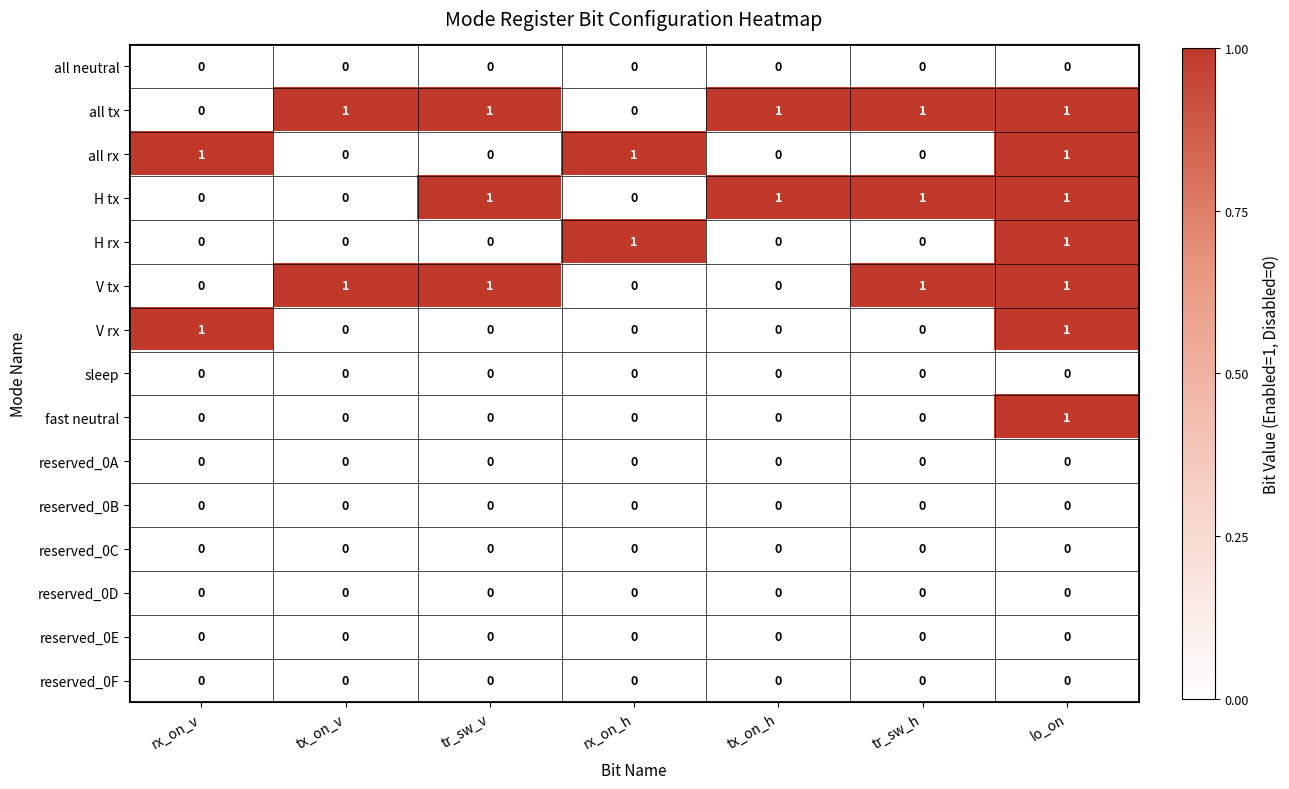

The value of fast neutral at rx_on_h is 1. True or false?

False